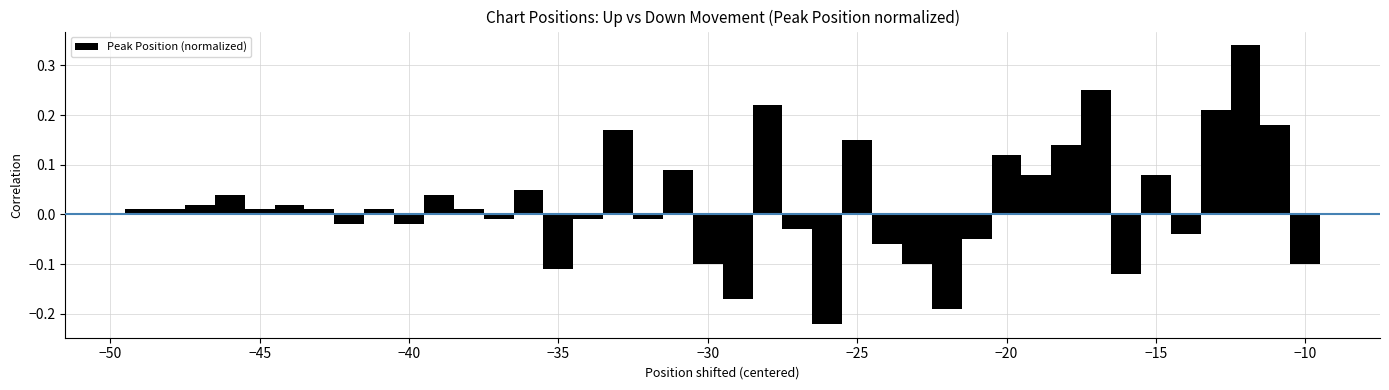

What is the difference between the maximum and second lowest values?

0.5